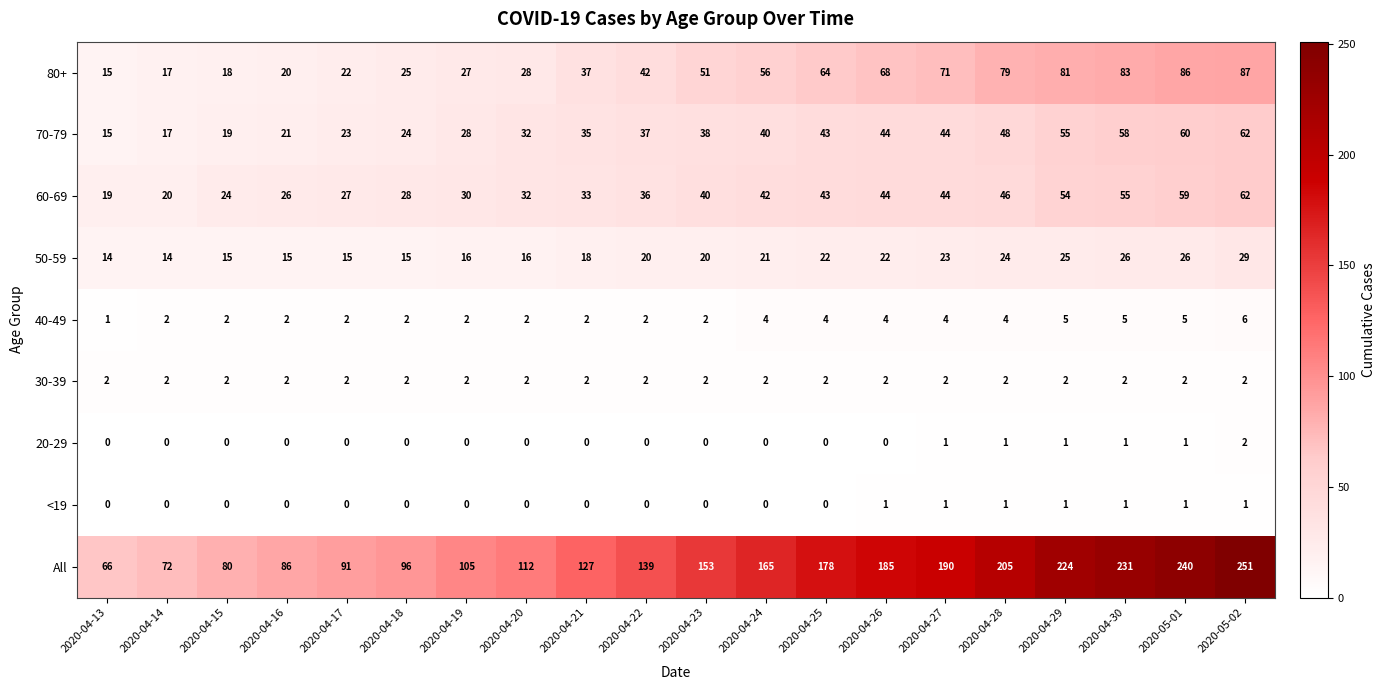

What is the total value across all series at 2020-04-30?

462